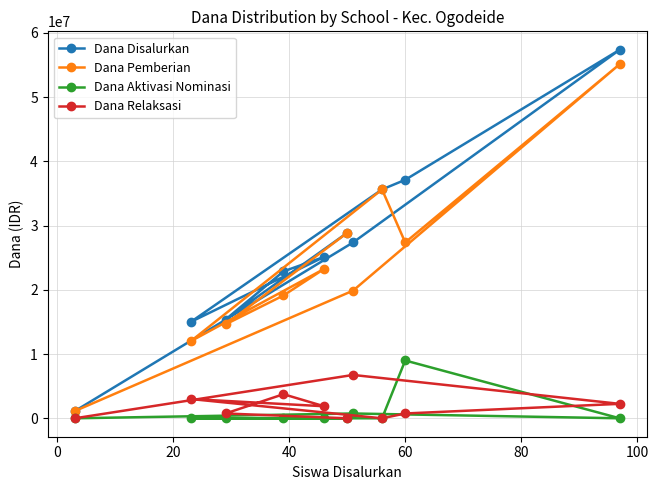

At how many categories does at least one series exceed 33851641?

3